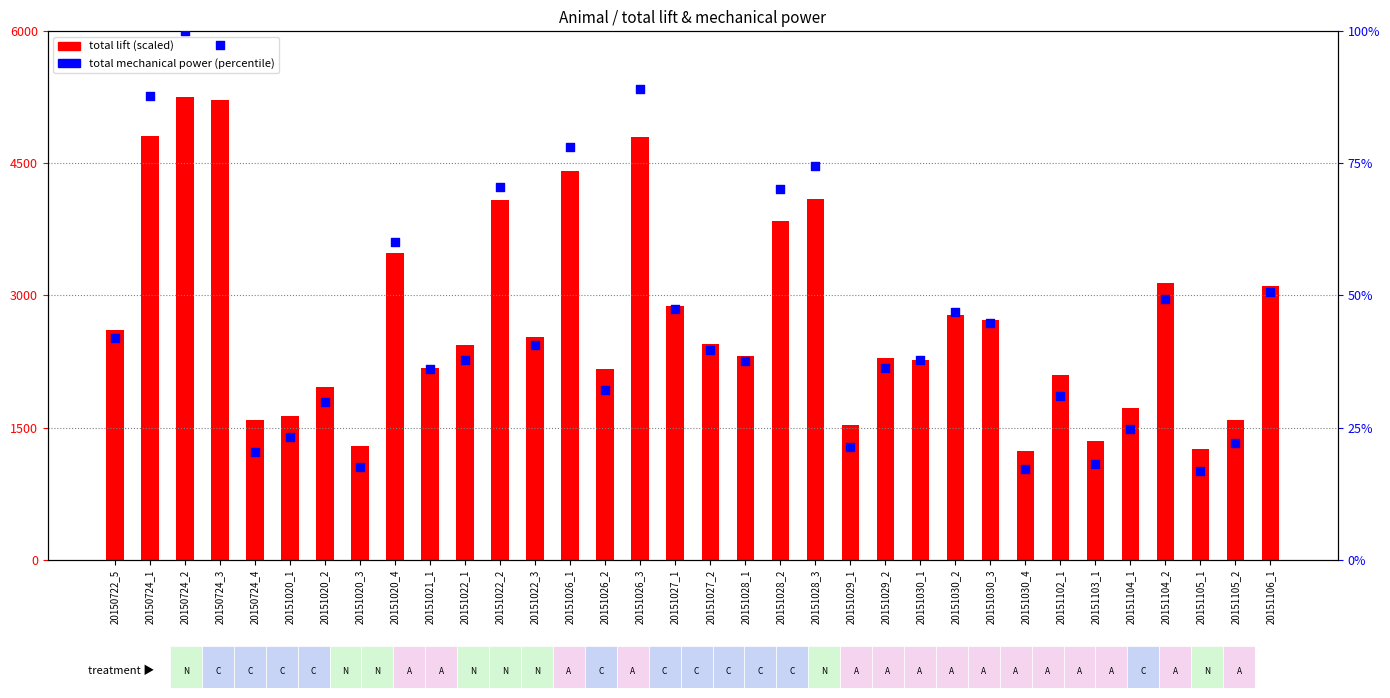

Which series reaches the minimum Y coordinate?

total mechanical power